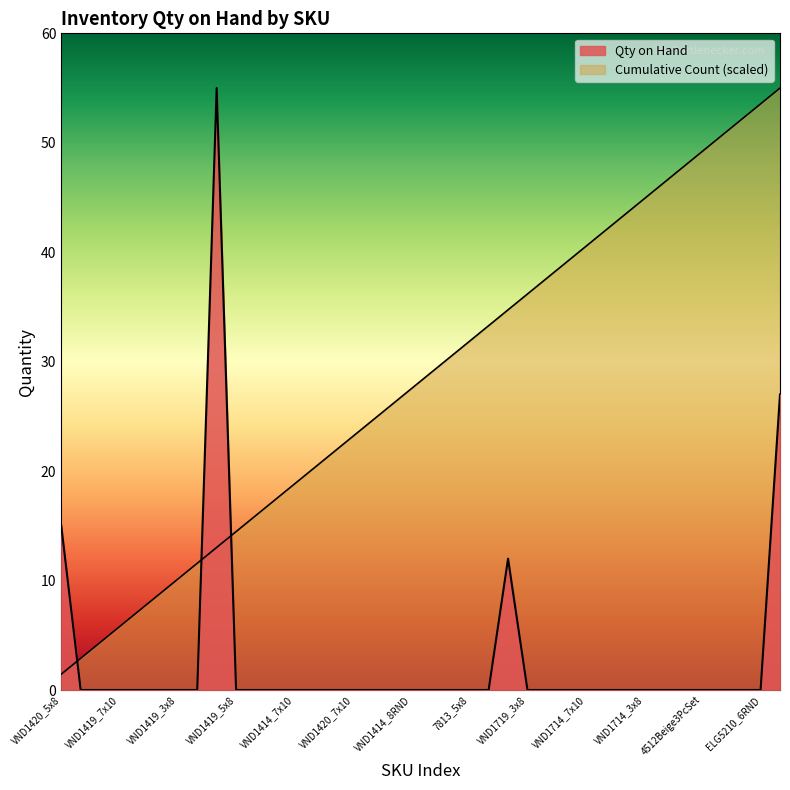

True or false: Cumulative Count has more than 2 interior local peaks.

False